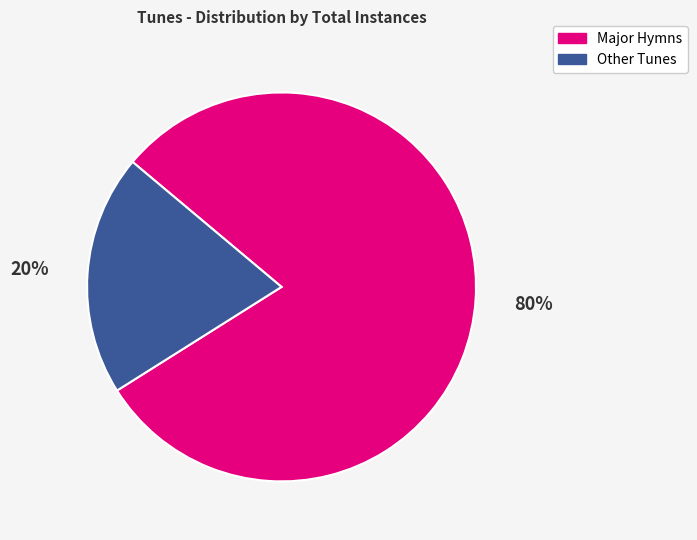

To the nearest percent, what is the average slice percentage?

50%